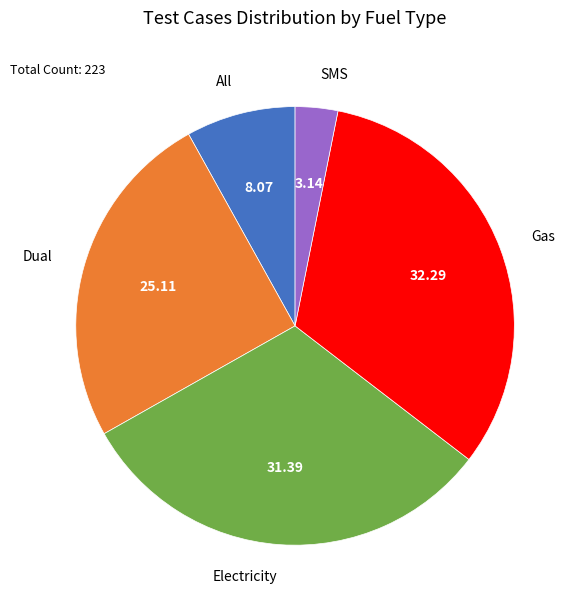

Does any single category account for the majority?

No